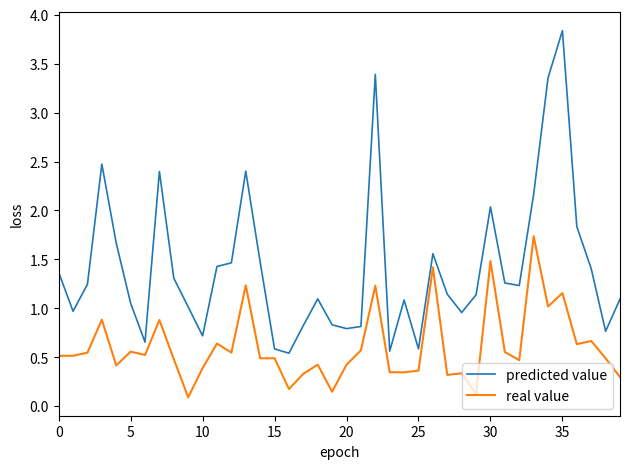

Rank the series by their average value, from highest to lowest.

predicted value, real value